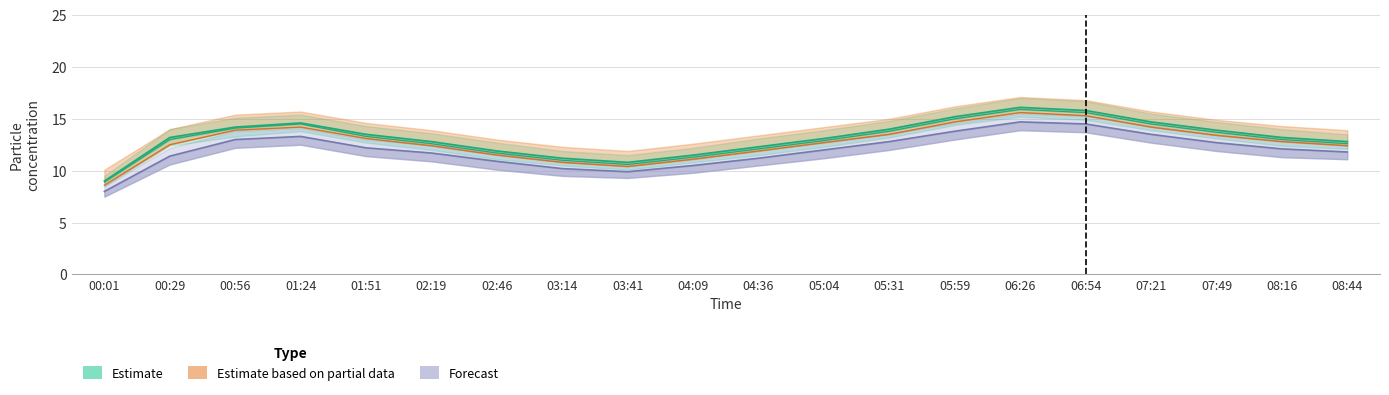

At how many categories does at least one series exceed 15?

3